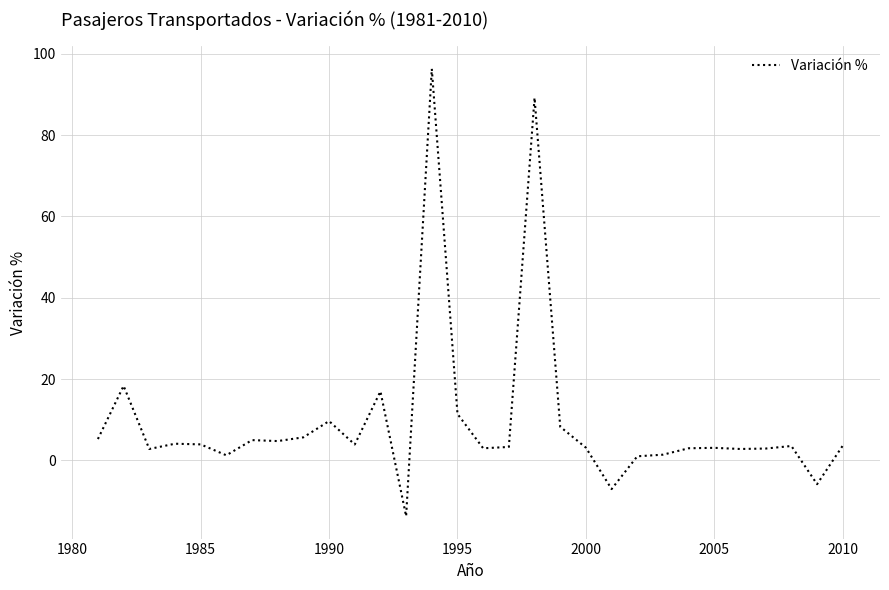

Does the chart have visible grid lines?

Yes